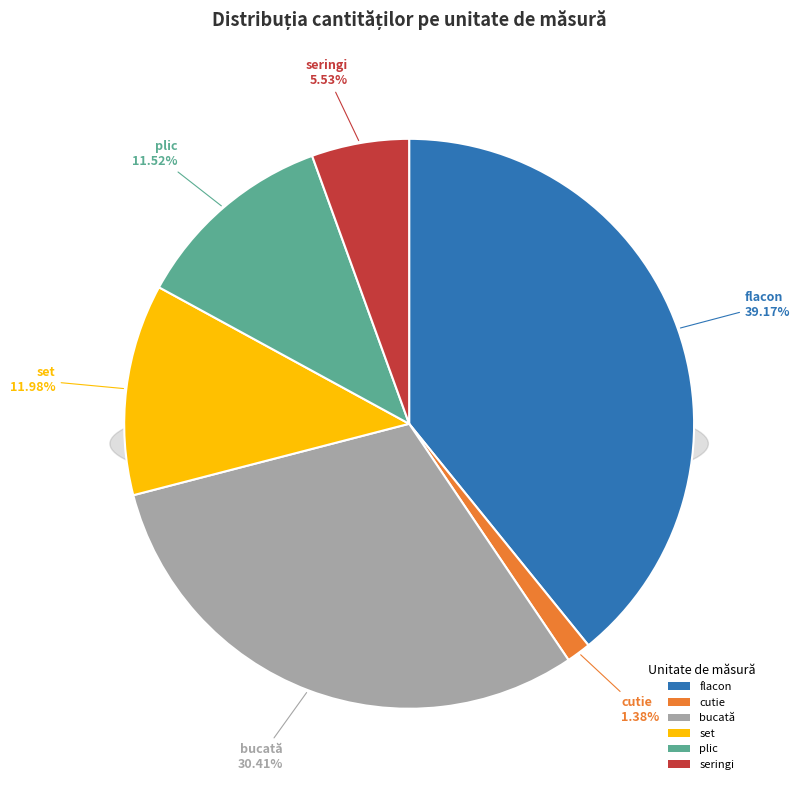

Is there any slice that represents more than half of the pie?

No